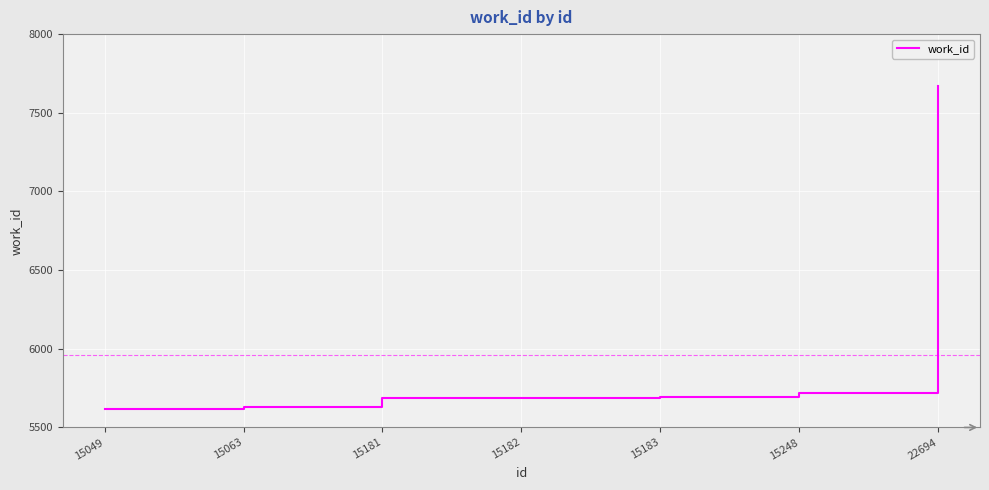

What is the sum of all values?

41710